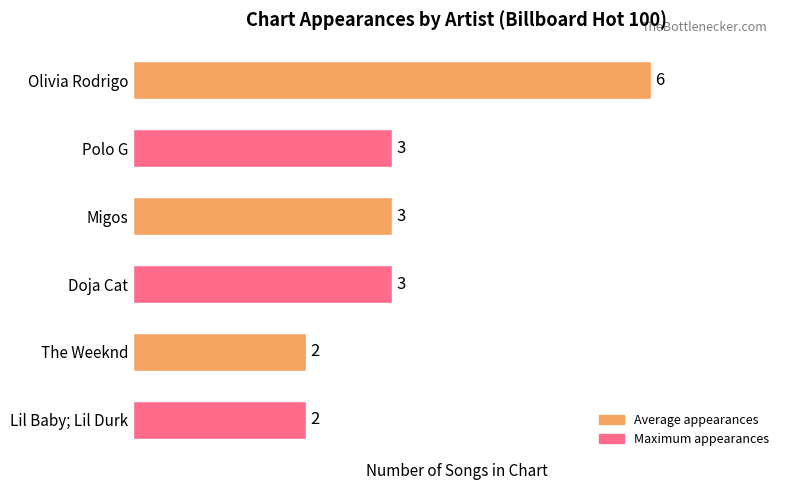

What is the label of the 5th bar from the bottom?

Polo G